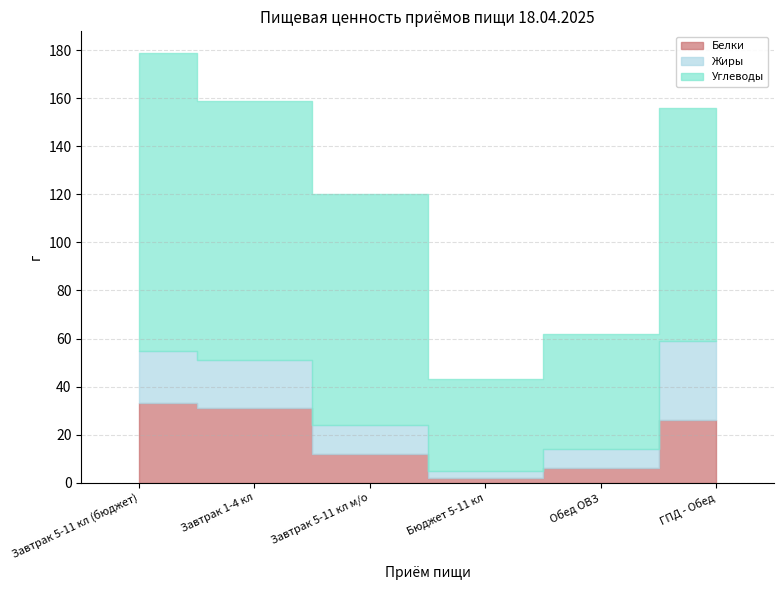

What is the sum of the Белки values at Бюджет 5-11 кл and ГПД - Обед?

28